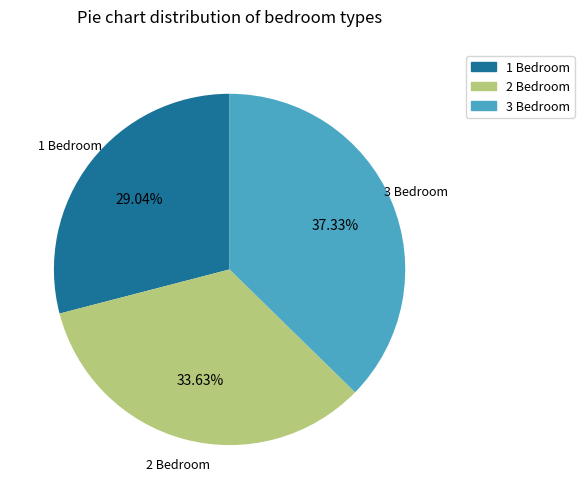

Count the number of slices in the pie.

3